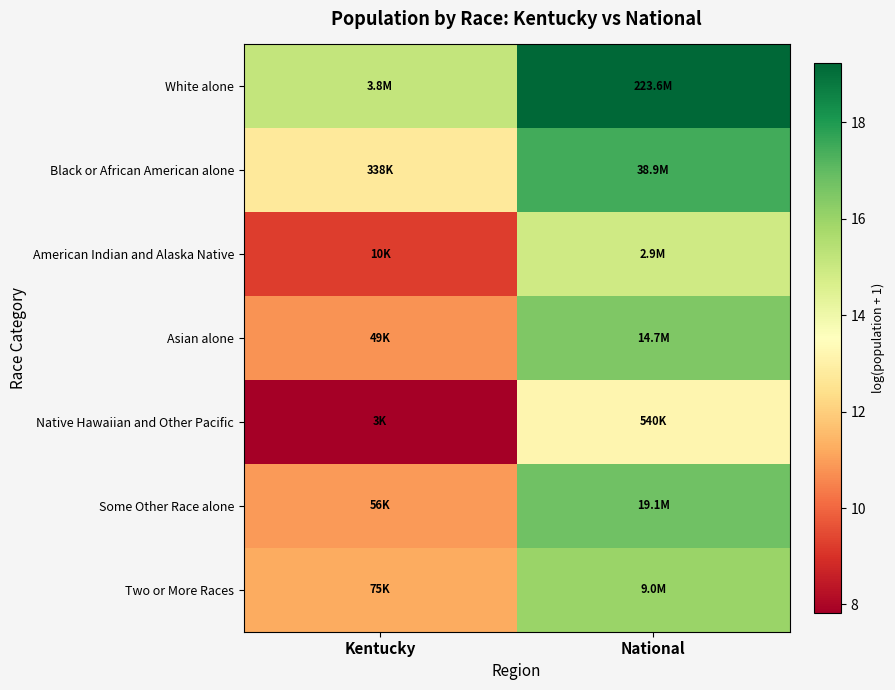

Between Kentucky and National, which is larger?

National